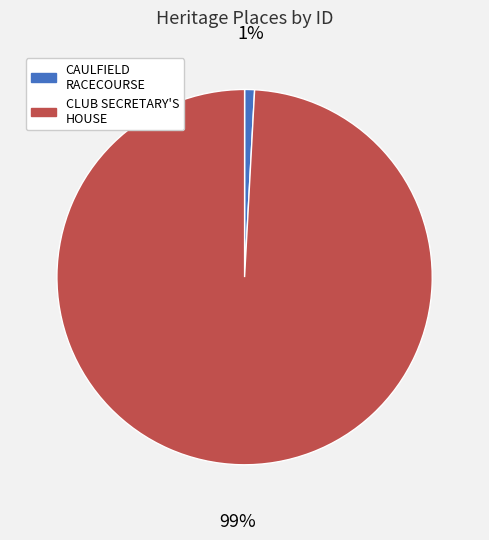

To the nearest percent, what is the difference between the largest and smallest slice percentages?

98%